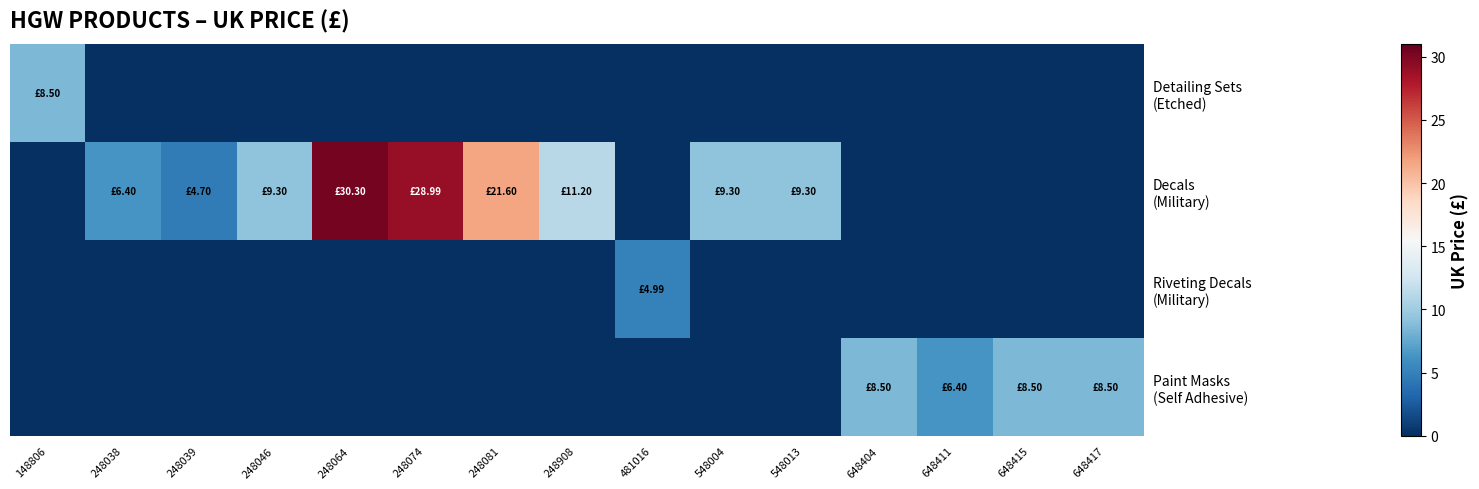

At which category is the sum across all series the highest?

248064